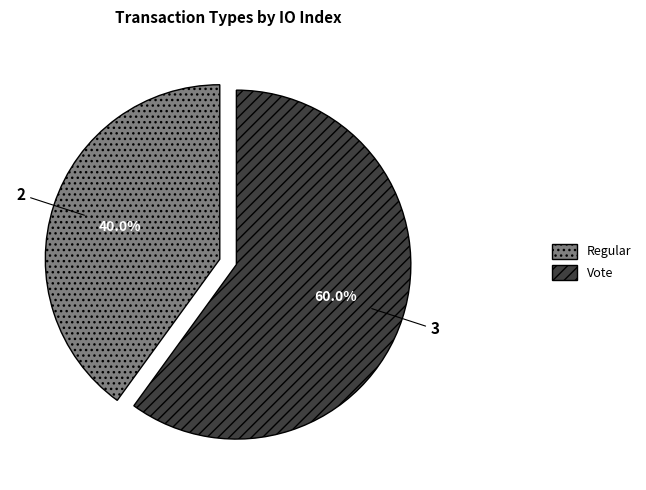

Is it true that Regular is 32% of the pie?

False